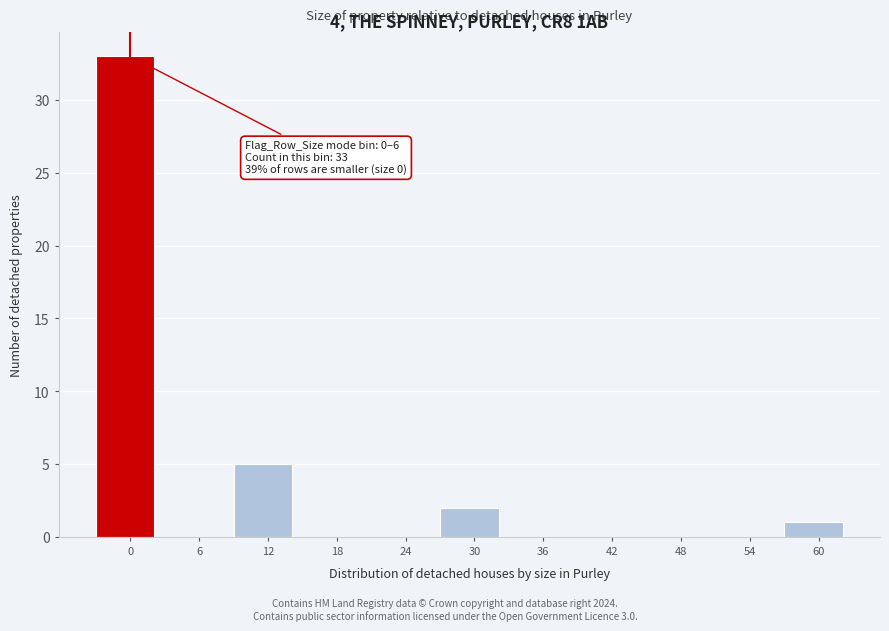

Reading left to right, extract all data points from this chart.

0=33	6=0	12=5	18=0	24=0	30=2	36=0	42=0	48=0	54=0	60=1